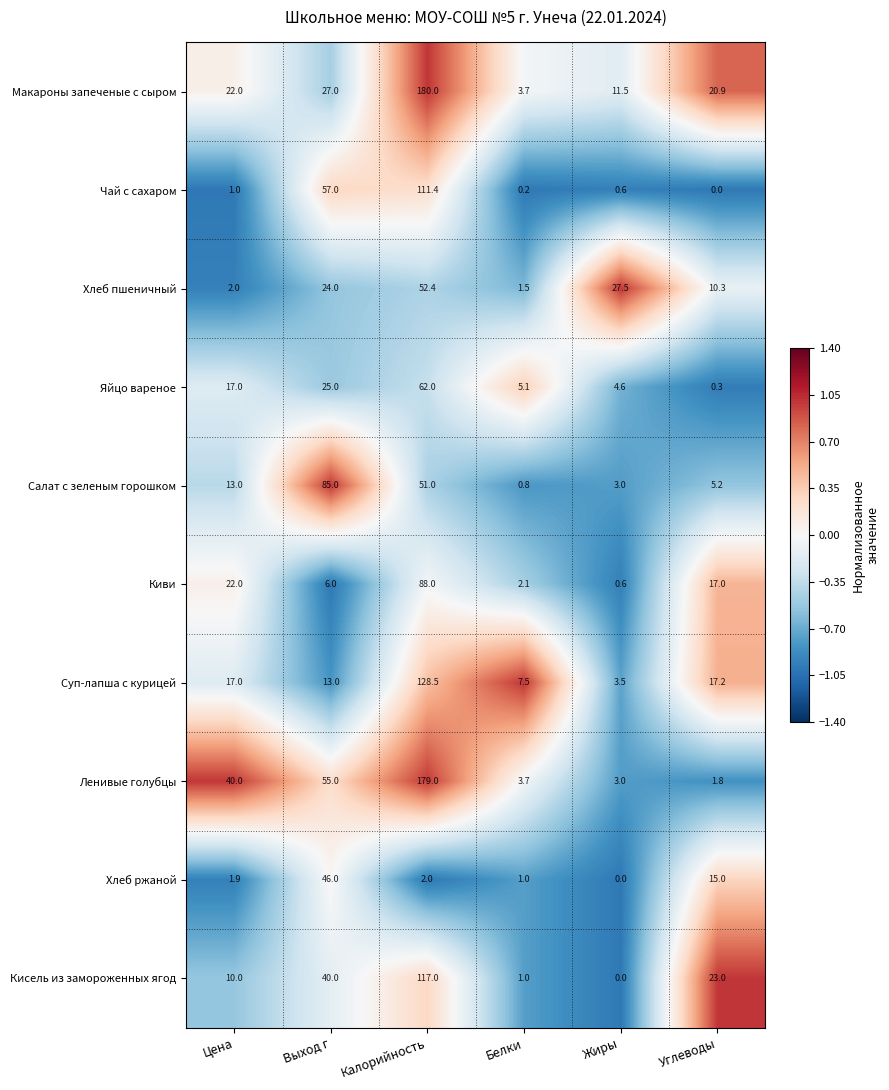

Which category has the highest value in the Суп-лапша с курицей series?

Калорийность